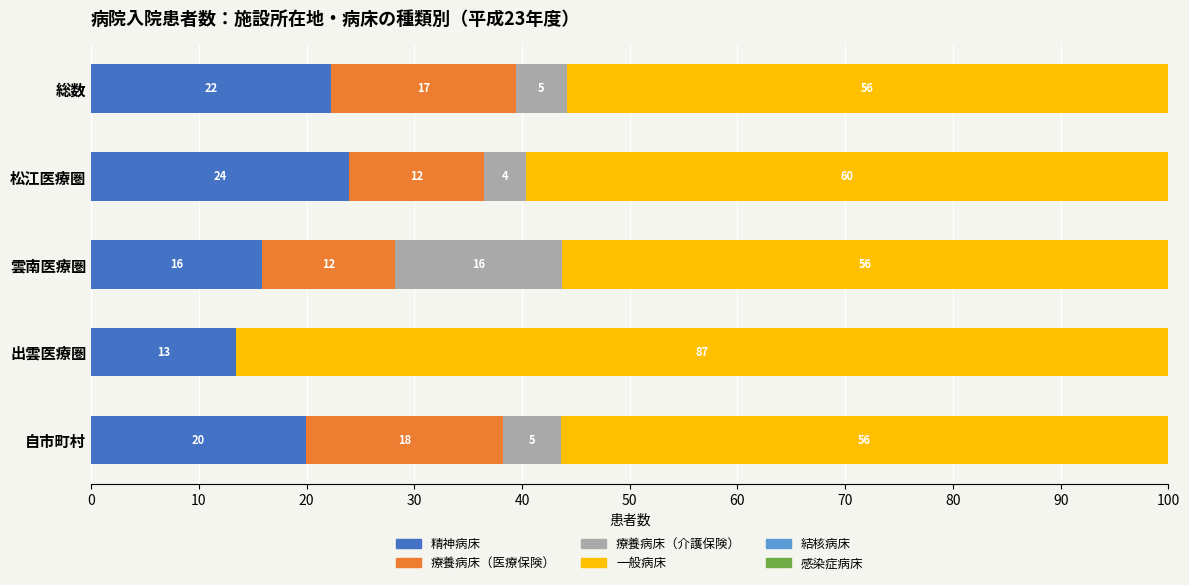

At how many categories does at least one series exceed 9?

5